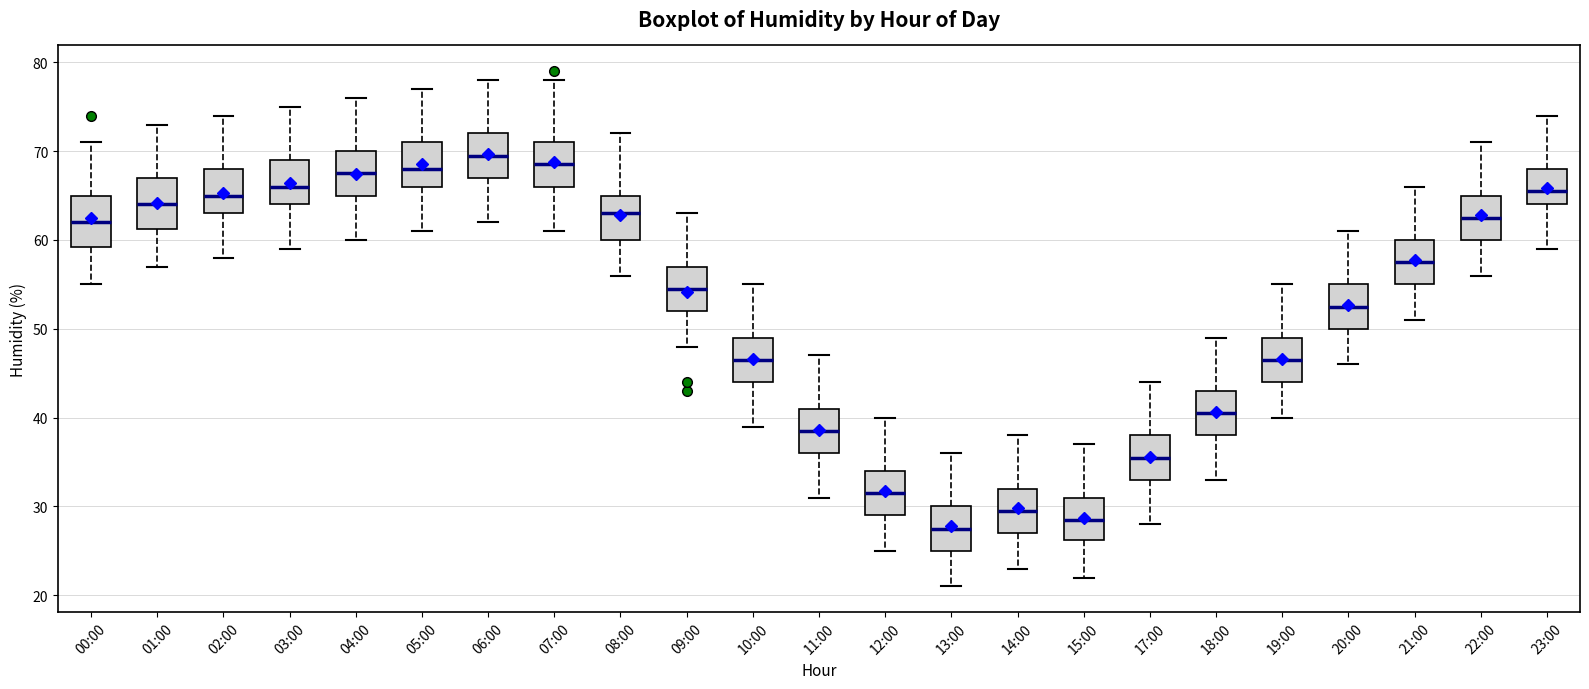

Where does the upper whisker of the box for 23:00 end on the y-axis? The values are not printed on the chart, so give them approximately, as read against the axis.

74